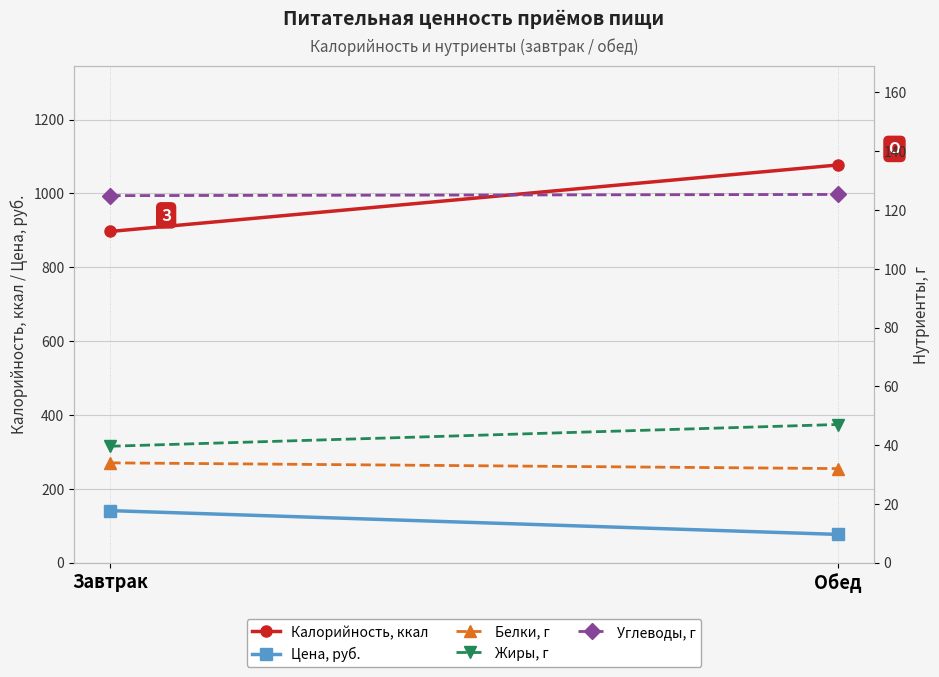

Is it true that Калорийность, ккал equals 1077.0 at Обед?

True